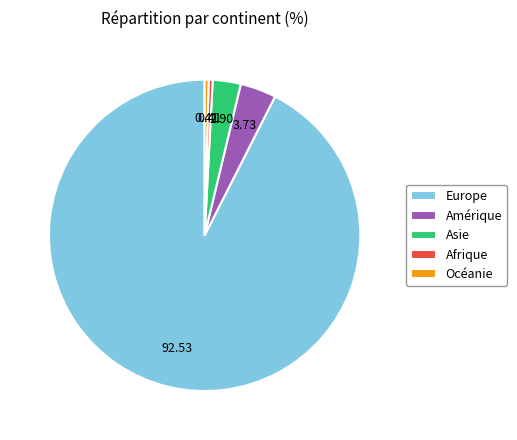

Does Afrique represent more than half of the total?

No